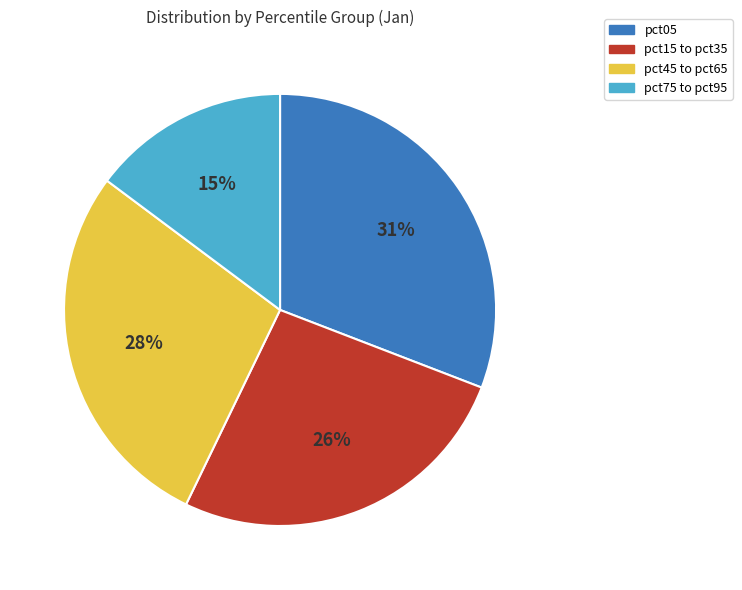

Which category has the biggest portion of the pie?

pct05